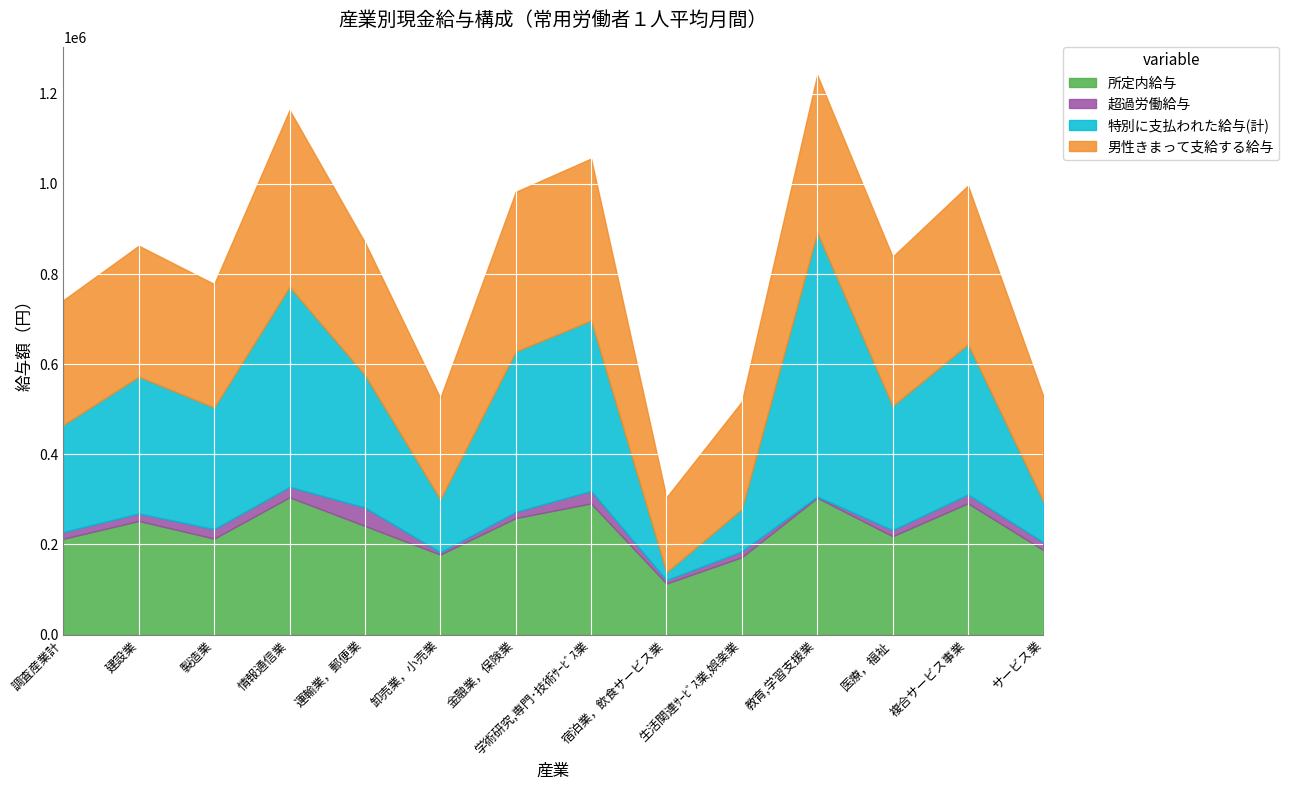

True or false: 所定内給与 has a value of 291011 at 学術研究,専門･技術ｻｰﾋﾞｽ業.

True